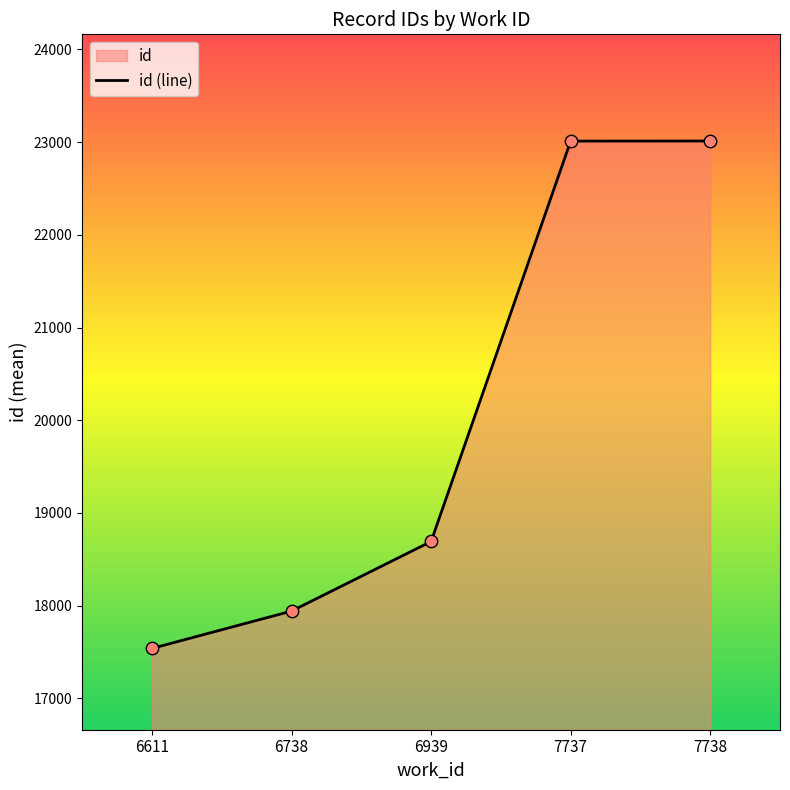

What is the ratio of the value at 6738 to the value at 6939?

1.0